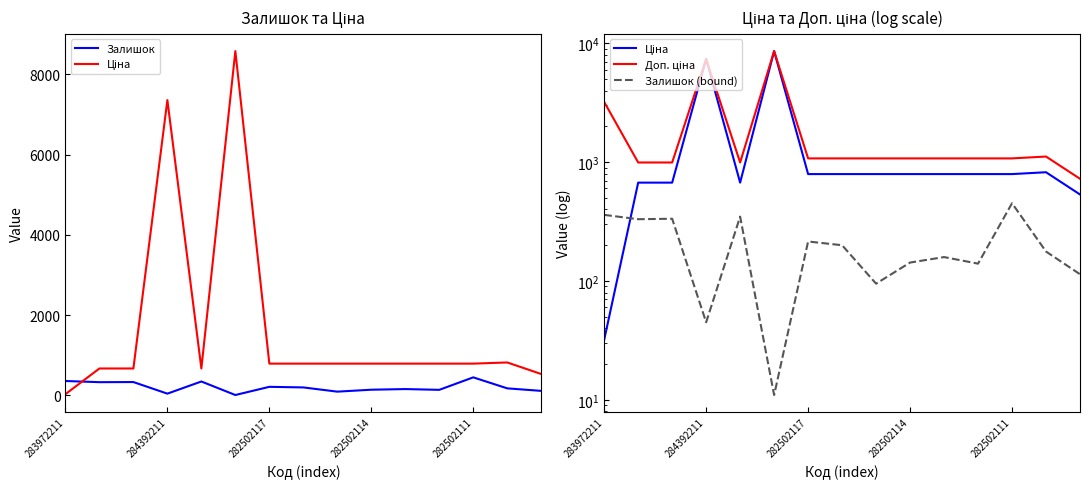

True or false: Доп. ціна has more than 1 points higher than both neighbors.

True